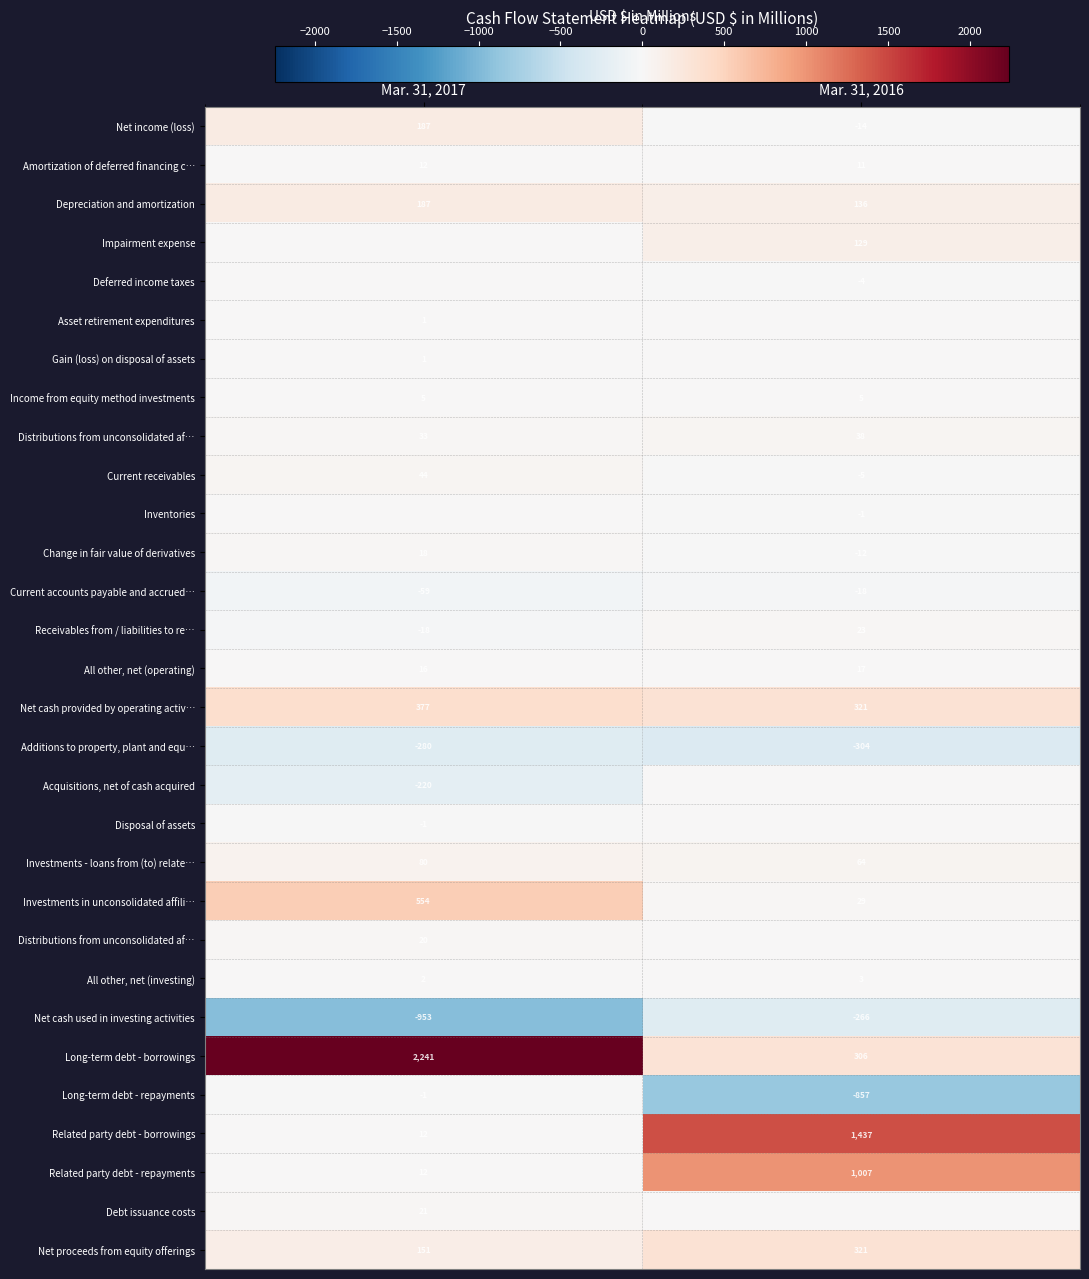

What is the difference between the highest and lowest values at Mar. 31, 2016?

2294